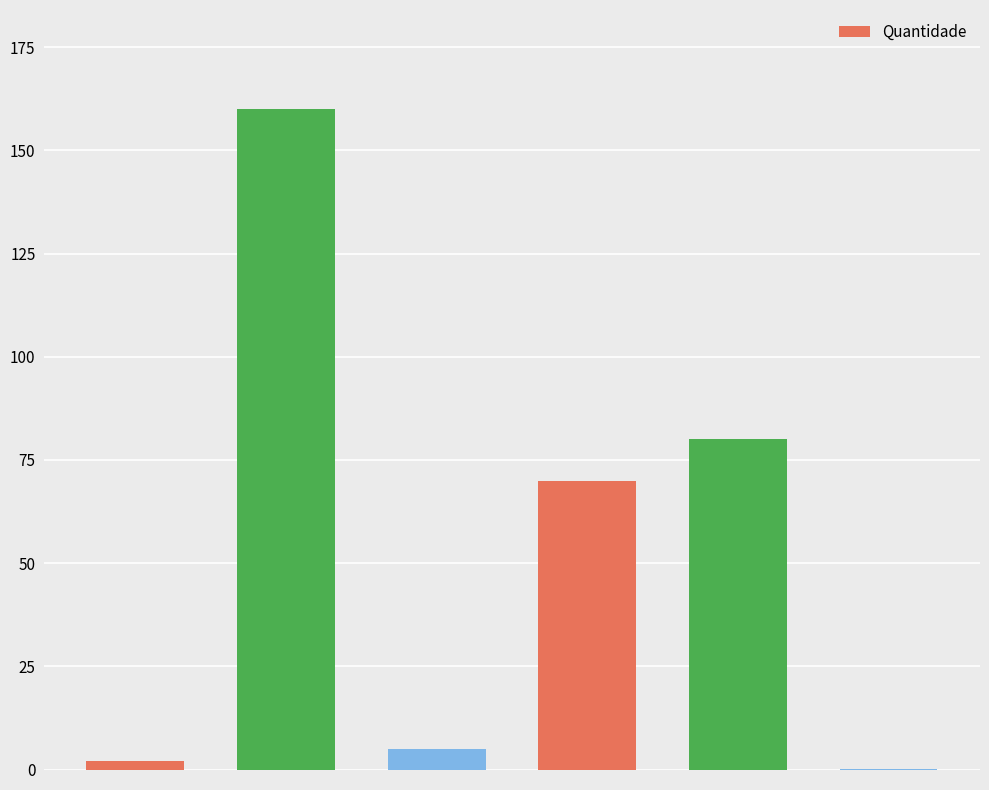

What is the sum of all values?

317.1